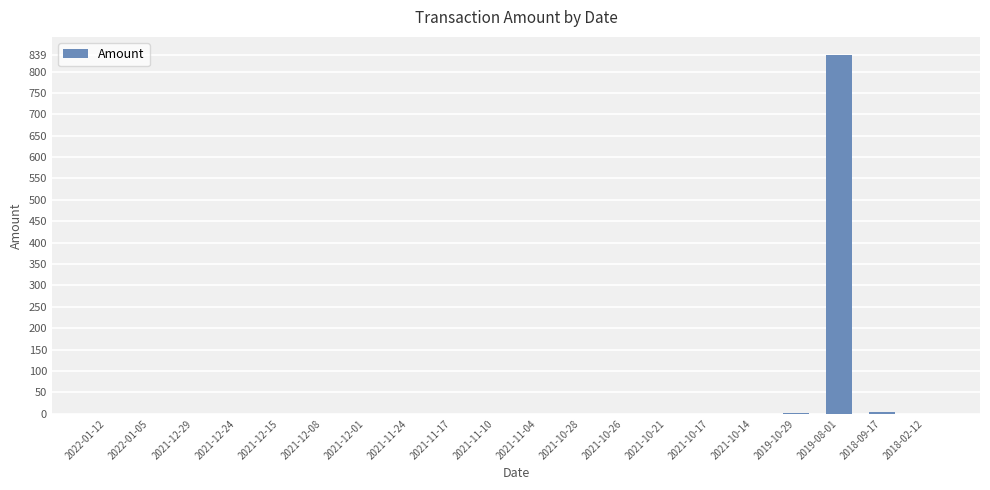

What is the maximum value shown in the chart?

839.0